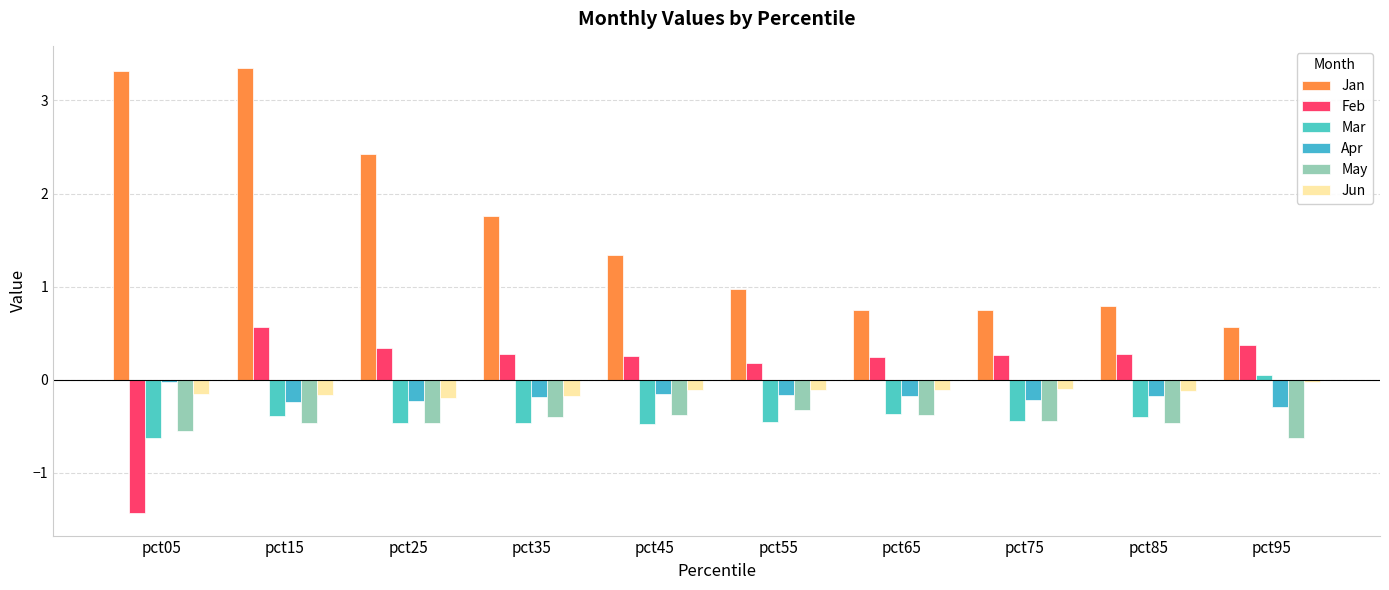

How many bars are there in each group?

6